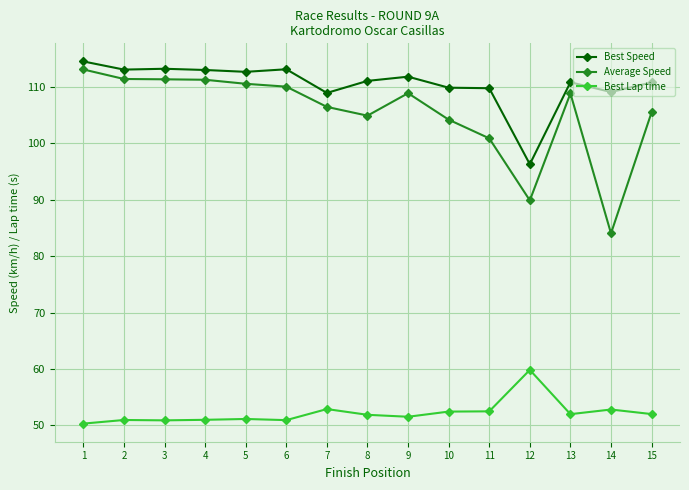

Rank the series at 12 from lowest to highest value.

Best Lap time, Average Speed, Best Speed